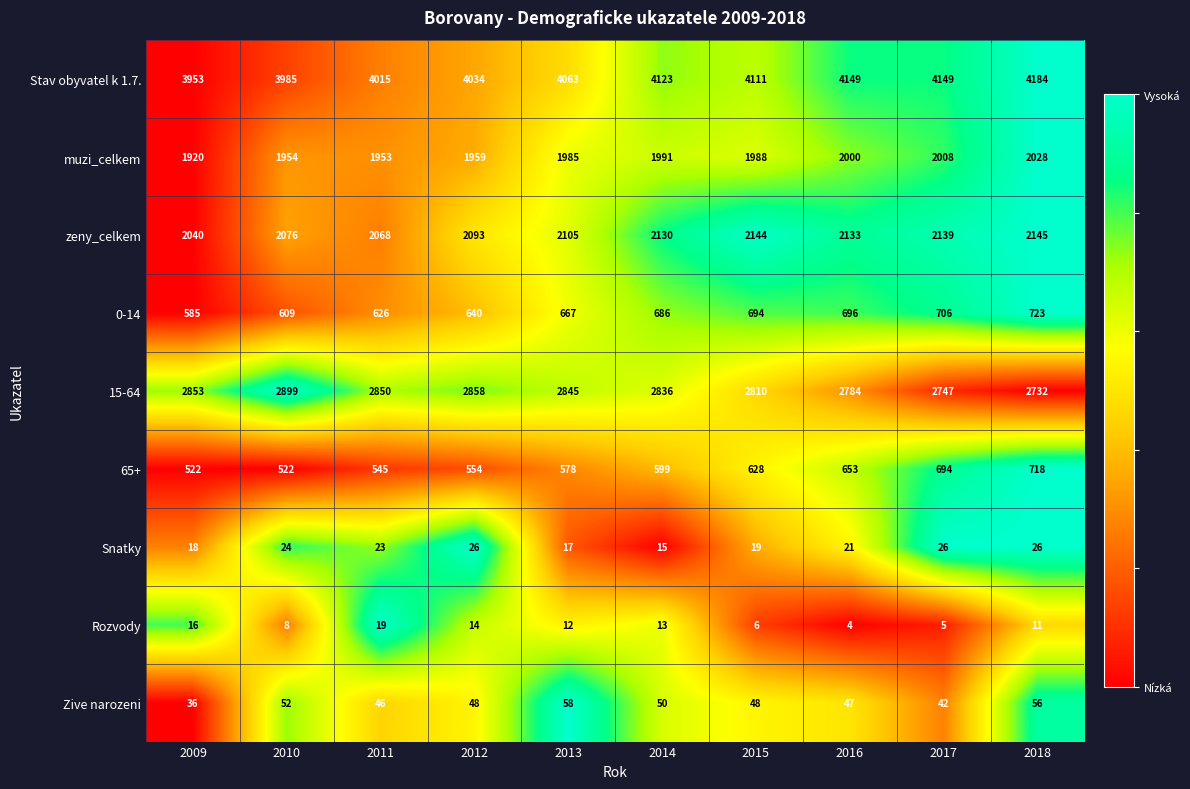

Rank the series at 2017 from lowest to highest value.

Rozvody, Snatky, Zive narozeni, 65+, 0-14, muzi_celkem, zeny_celkem, 15-64, Stav obyvatel k 1.7.